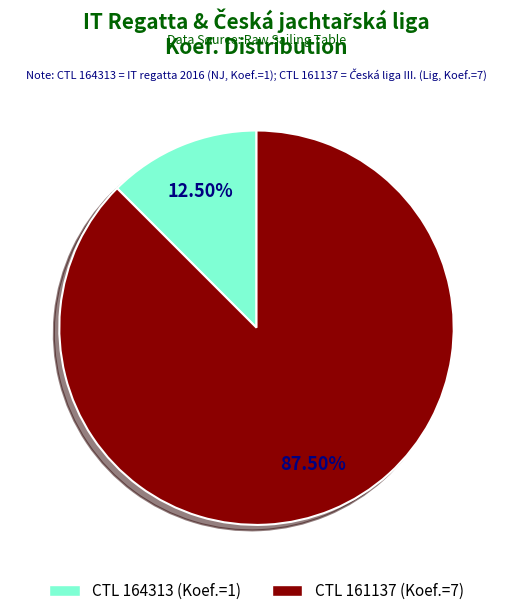

How many slices are in this pie chart?

2